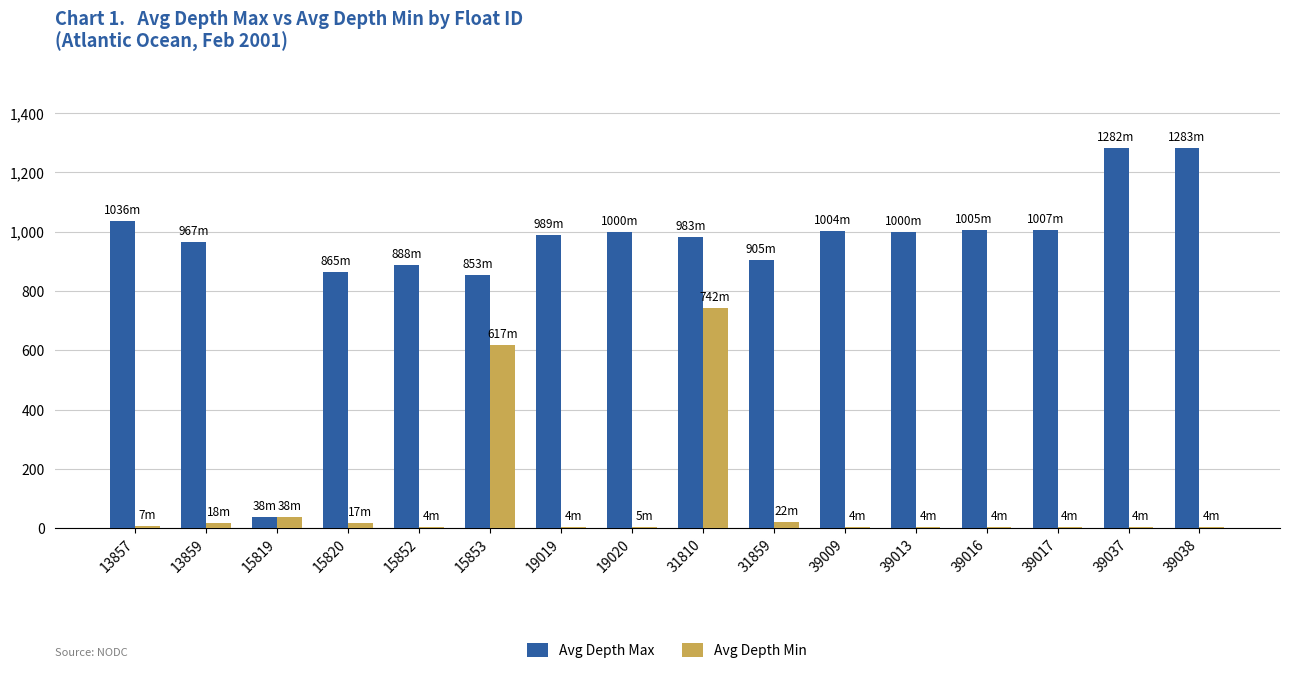

Are the bars horizontal?

No